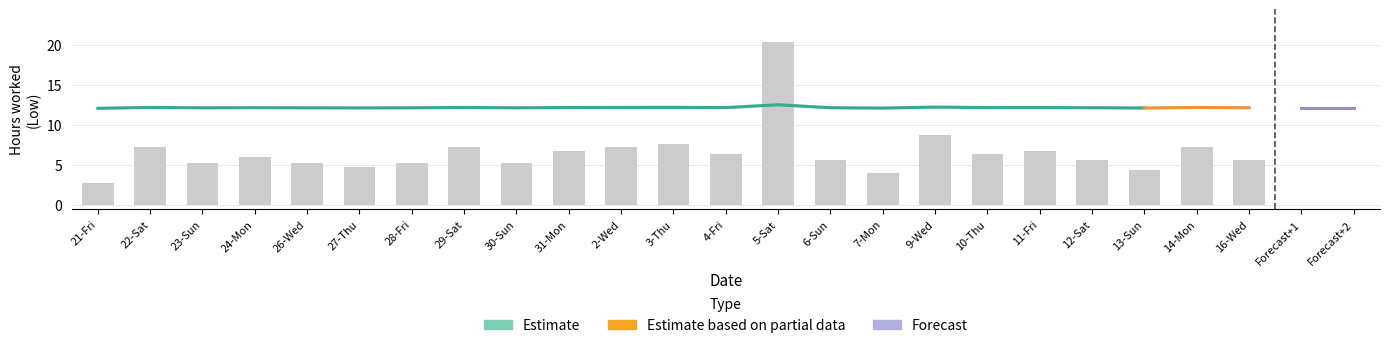

How many bars are there in total?

23